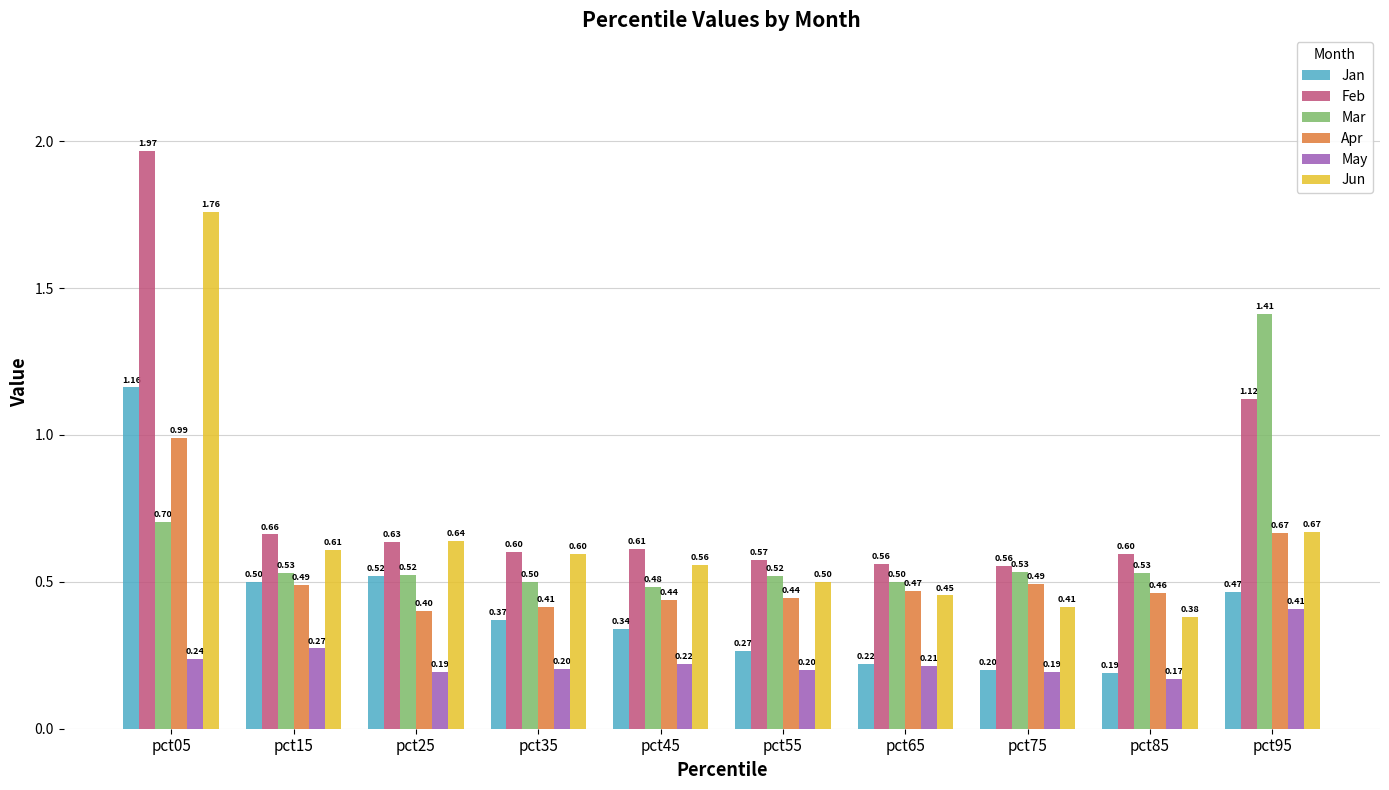

List the series in order of their peak value, highest first.

Feb, Jun, Mar, Jan, Apr, May